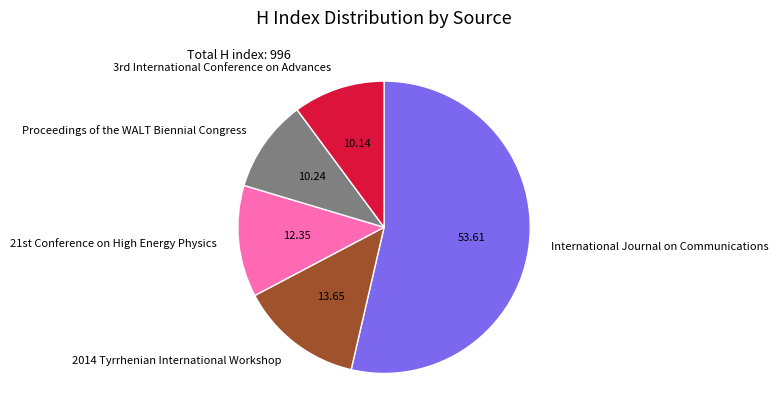

What is the largest slice in the pie chart?

International Journal on Communications